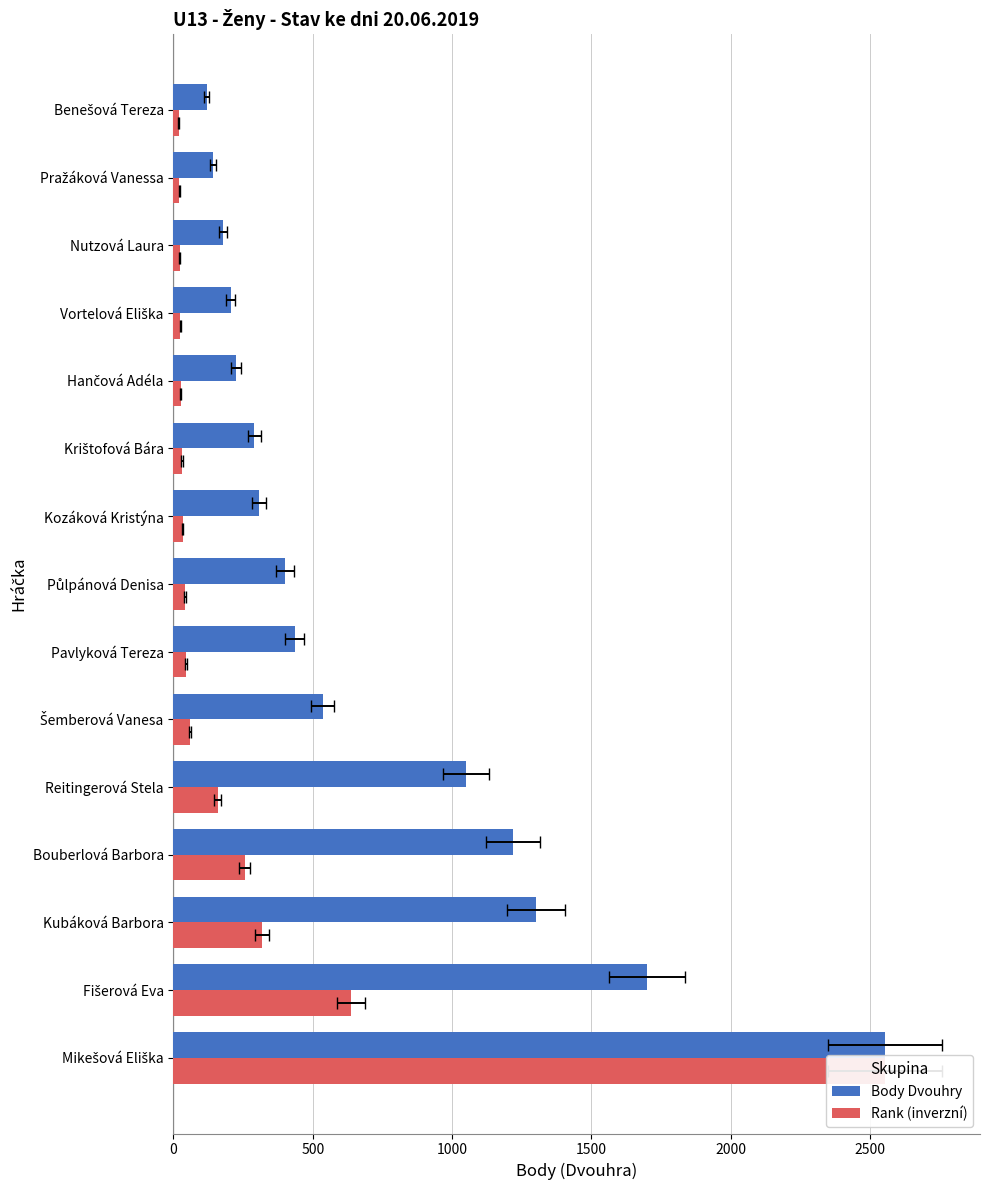

What is the lowest value of the Rank (inverzní) series?

19.2